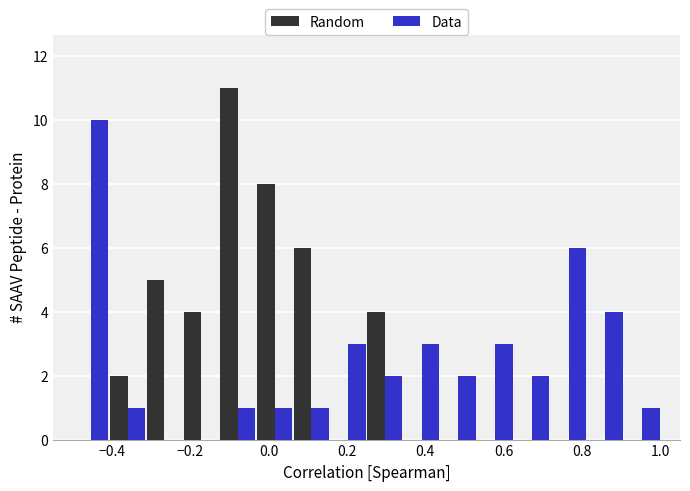

Reading left to right, transcribe this chart: for each range on the x-axis, give the height of each series' bar. Neither the bar edges nor the heights are printed on the chart, so give them approximately, as read against the axes.

-0.50 to -0.40: Random=0	Data=10
-0.40 to -0.32: Random=2	Data=1
-0.32 to -0.22: Random=5	Data=0
-0.22 to -0.12: Random=4	Data=0
-0.12 to -0.04: Random=11	Data=1
-0.04 to 0.06: Random=8	Data=1
0.06 to 0.16: Random=6	Data=1
0.16 to 0.26: Random=0	Data=3
0.26 to 0.34: Random=4	Data=2
0.34 to 0.44: Random=0	Data=3
0.44 to 0.54: Random=0	Data=2
0.54 to 0.62: Random=0	Data=3
0.62 to 0.72: Random=0	Data=2
0.72 to 0.82: Random=0	Data=6
0.82 to 0.90: Random=0	Data=4
0.90 to 1.00: Random=0	Data=1